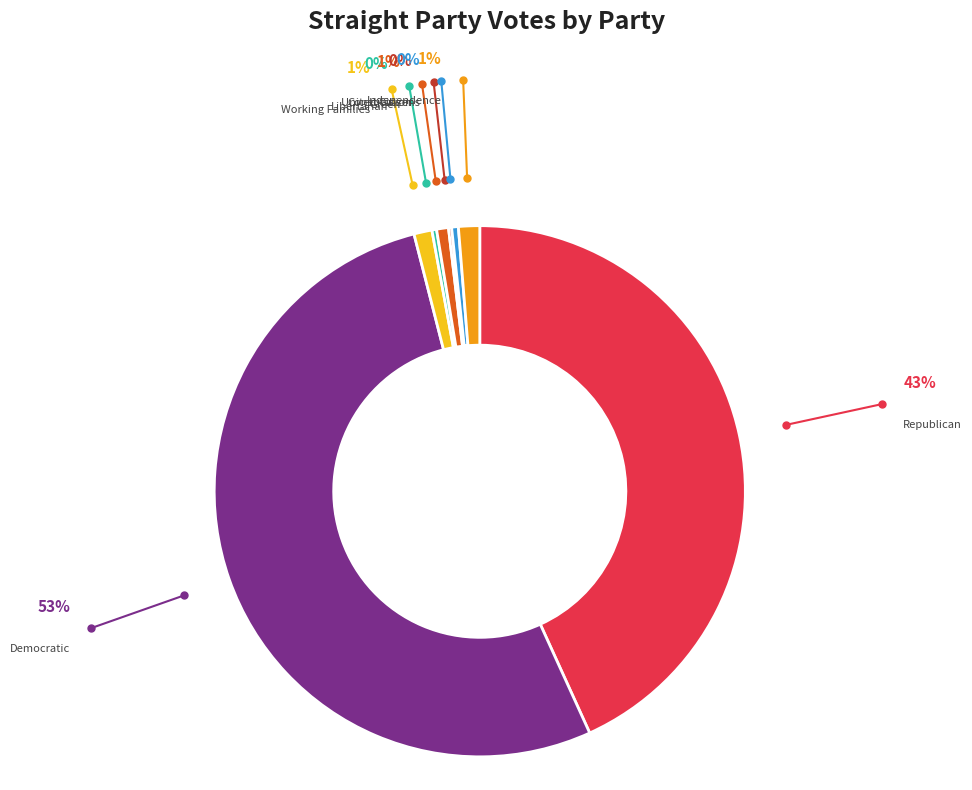

Is it true that Democratic is 53% of the pie?

True